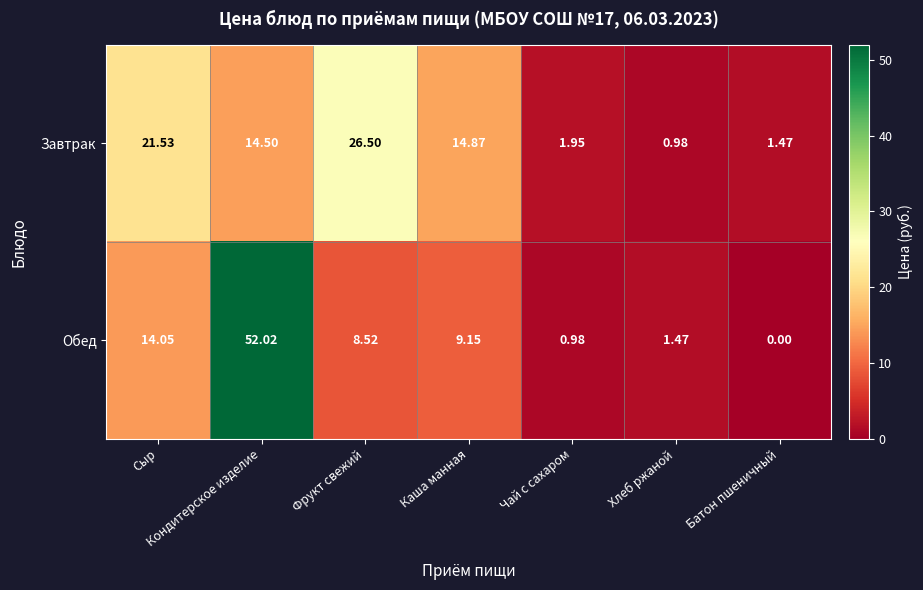

Where does the Обед series first go above 8?

Сыр